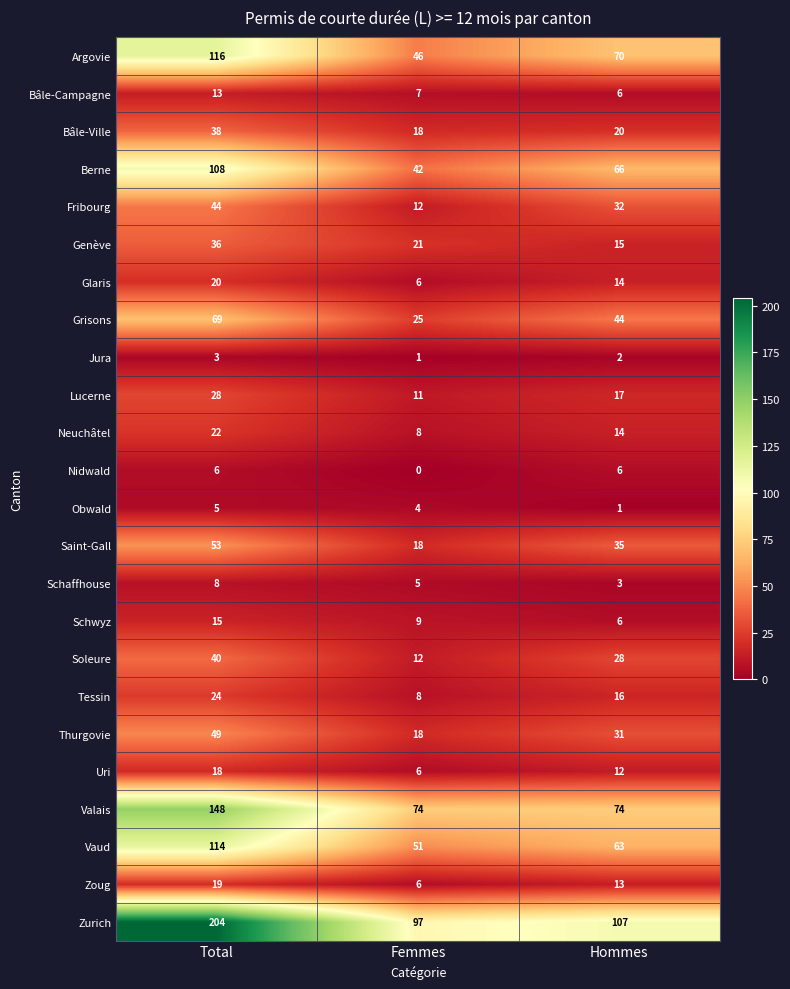

Count the Bâle-Campagne values in the range 6 to 13.

3